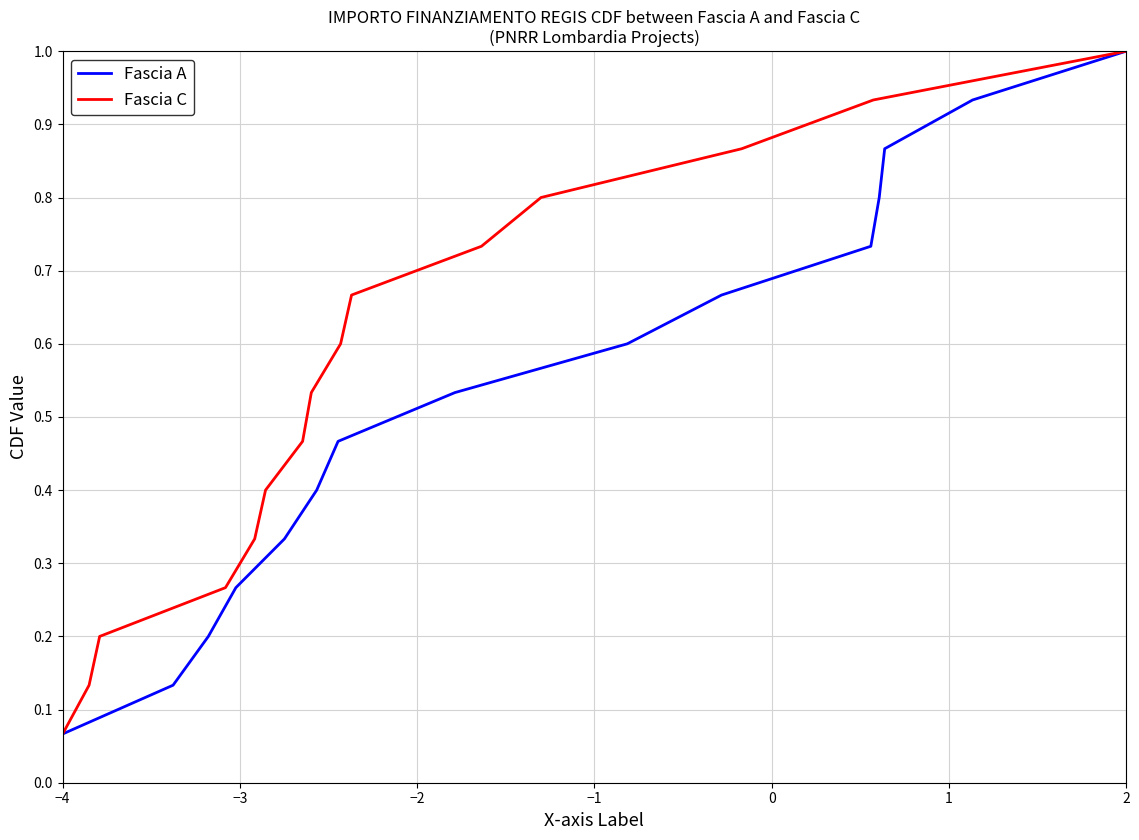

At which label is Fascia C closest to 0?

−4